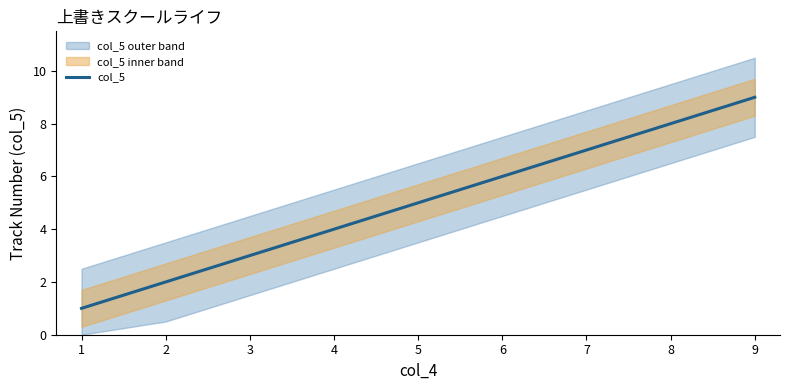

How many categories are shown in the chart?

9